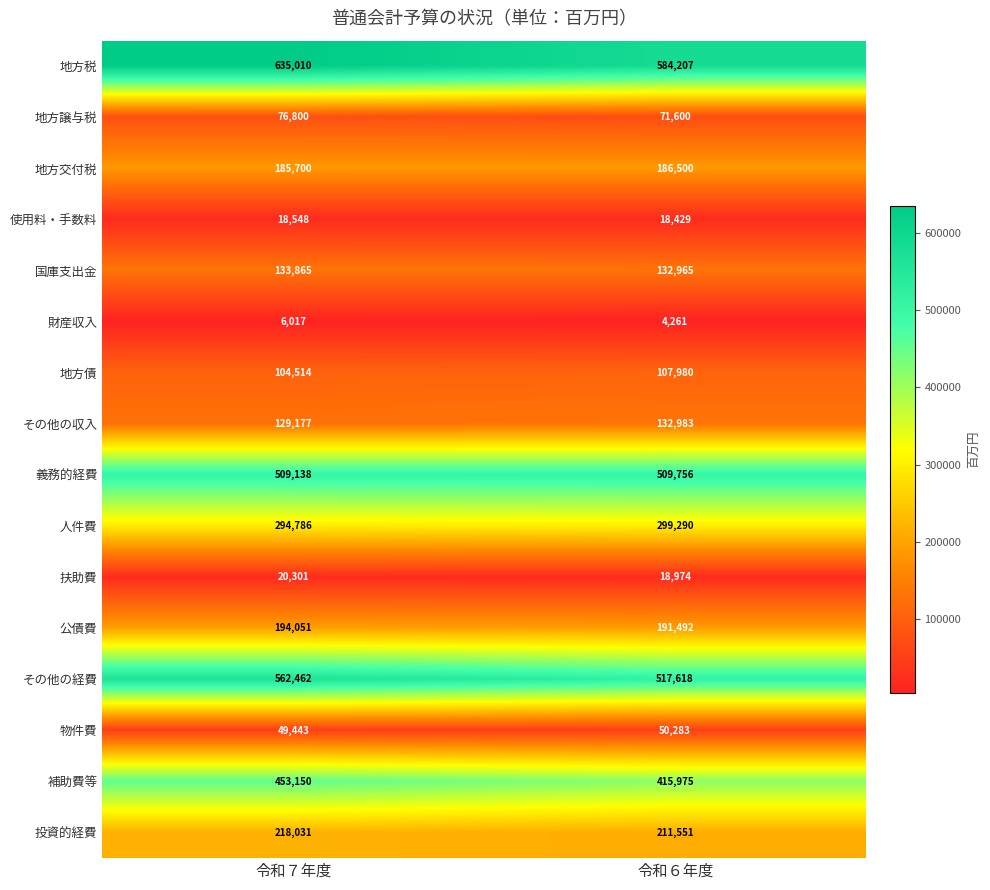

Which category has the lowest value in the 使用料・手数料 series?

令和６年度